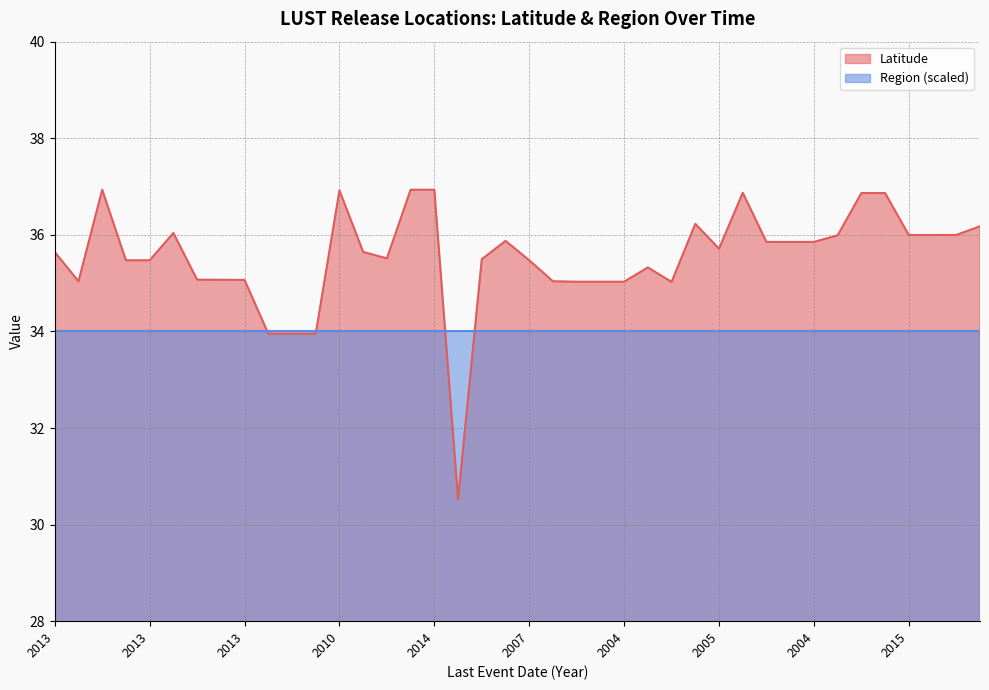

What is the change in value from 2007 to 2004?

-0.4